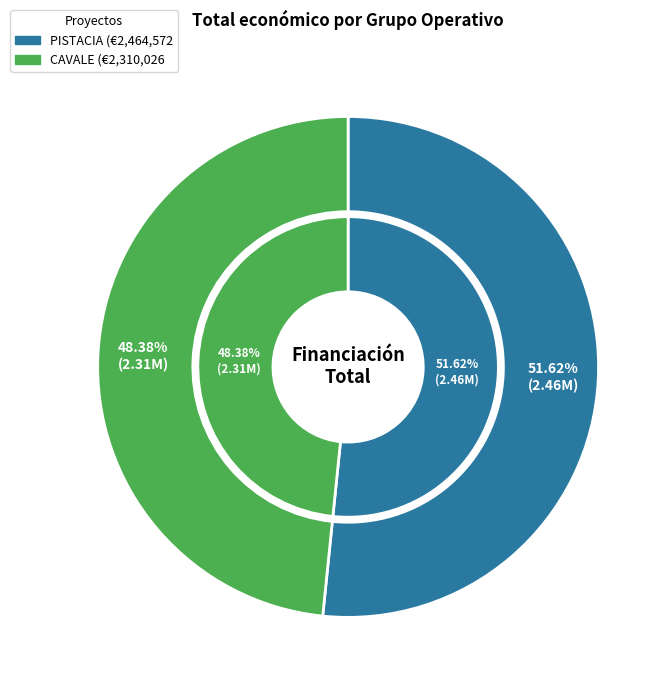

To the nearest percent, what percentage of the pie is CAVALE Talde Operatiboa?

48%